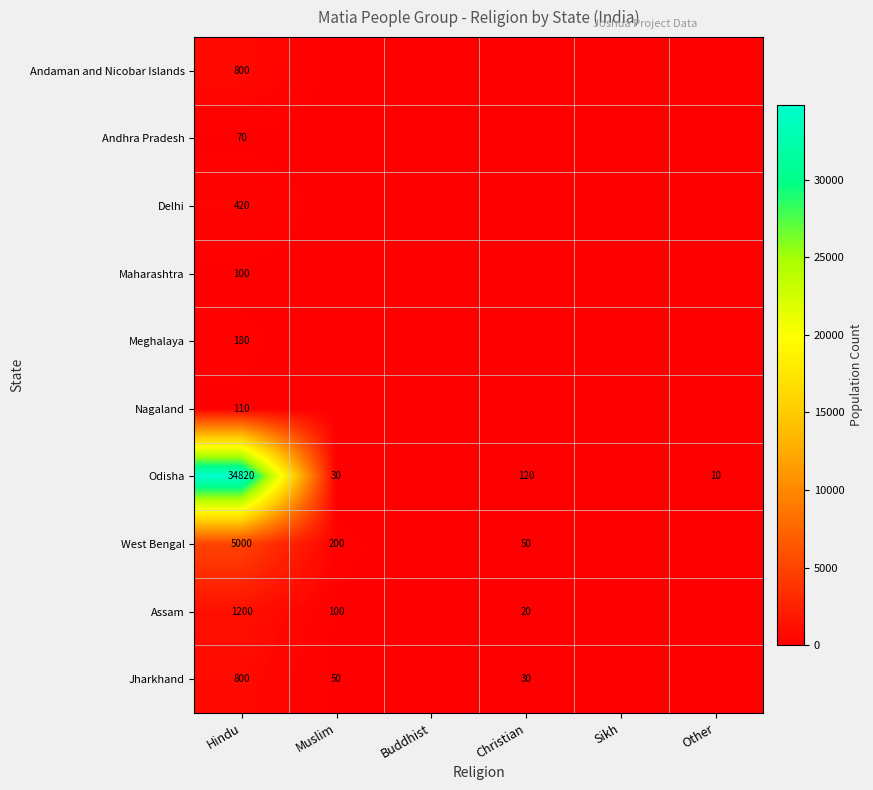

The value of Odisha at Christian is 120. True or false?

True